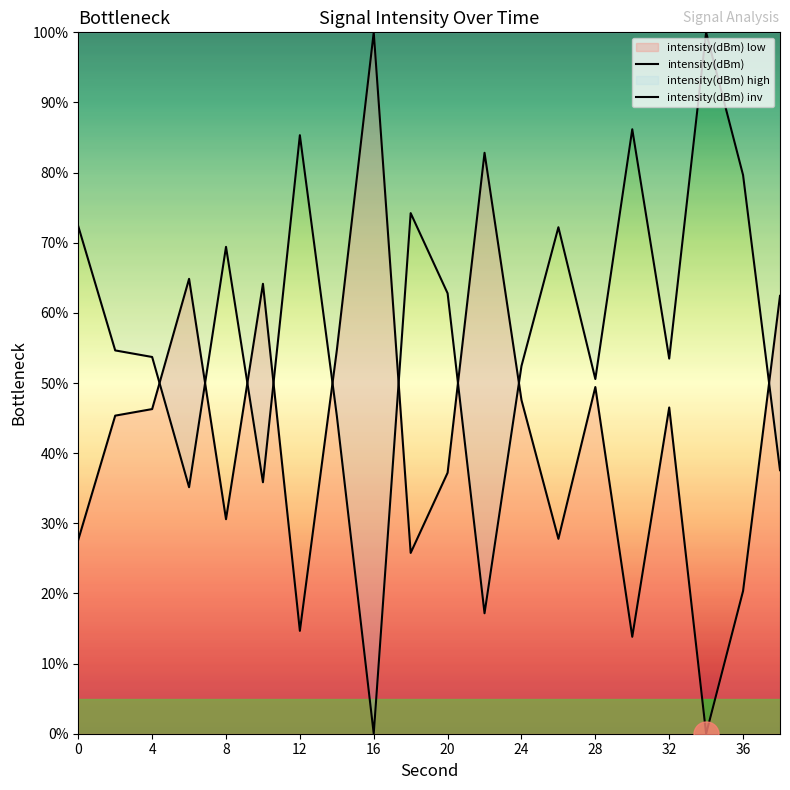

How many lines are shown in the chart?

2